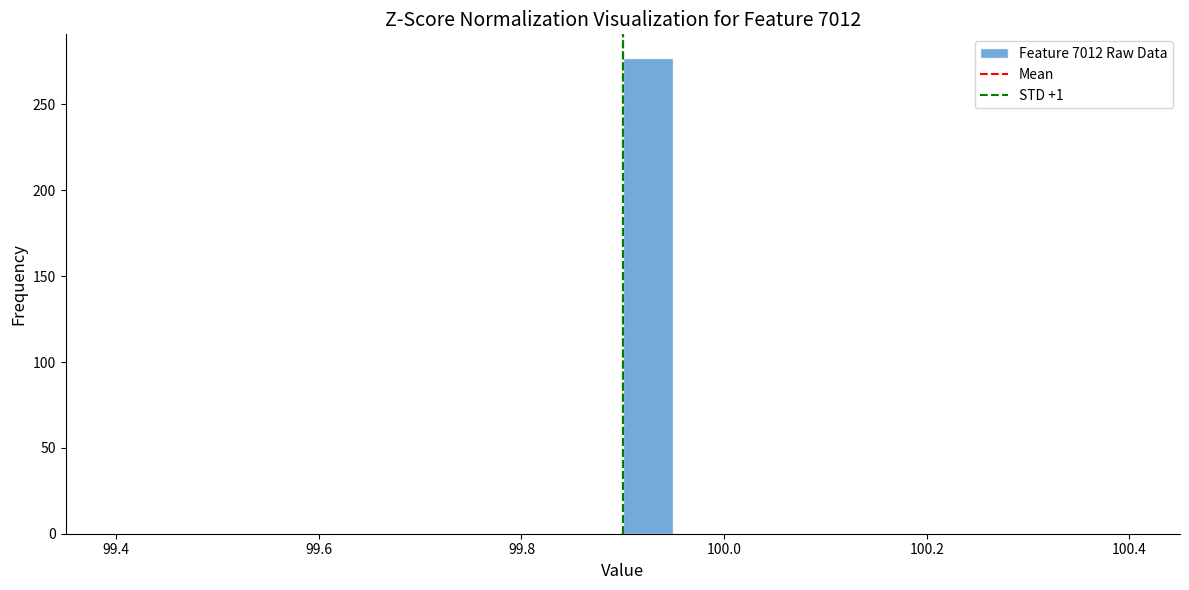

Read against the x-axis, roughly where is the centre of the tallest bar?

99.92